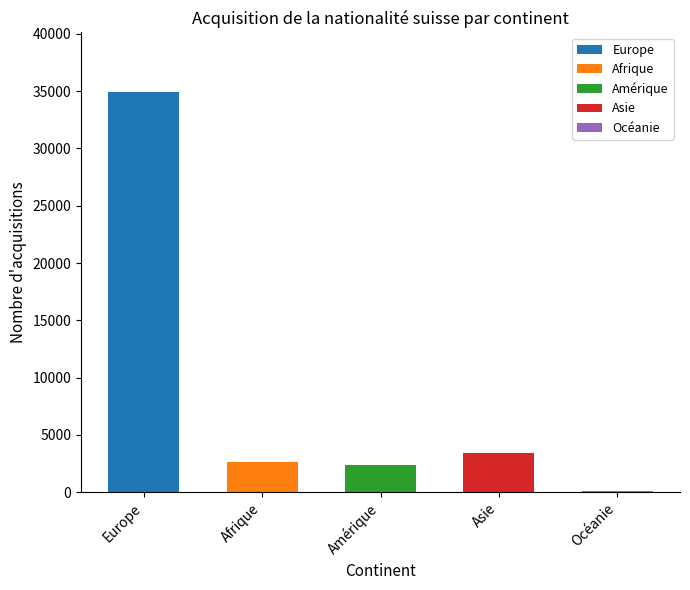

What position from the left is Océanie?

5